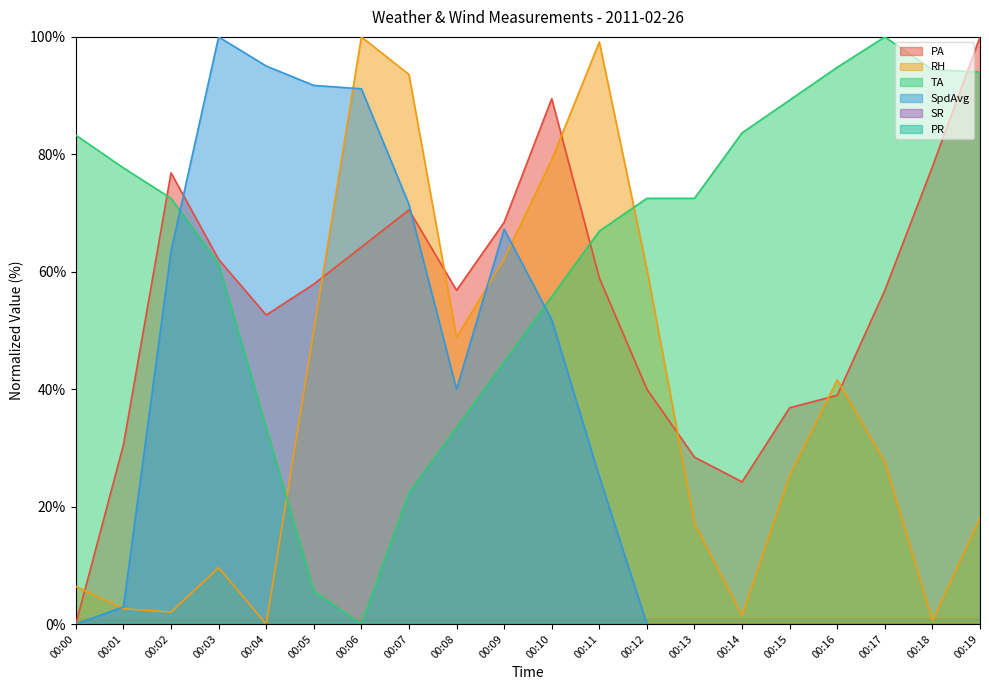

The SpdAvg series shows 0.0 at 00:17. True or false?

True